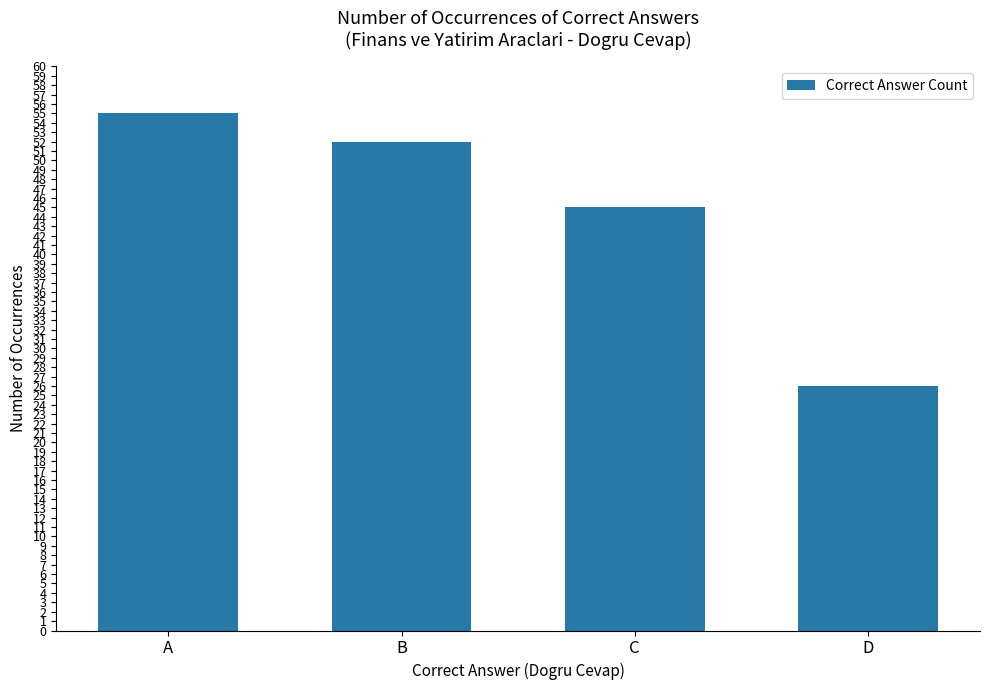

What is the change in value from B to D?

-26